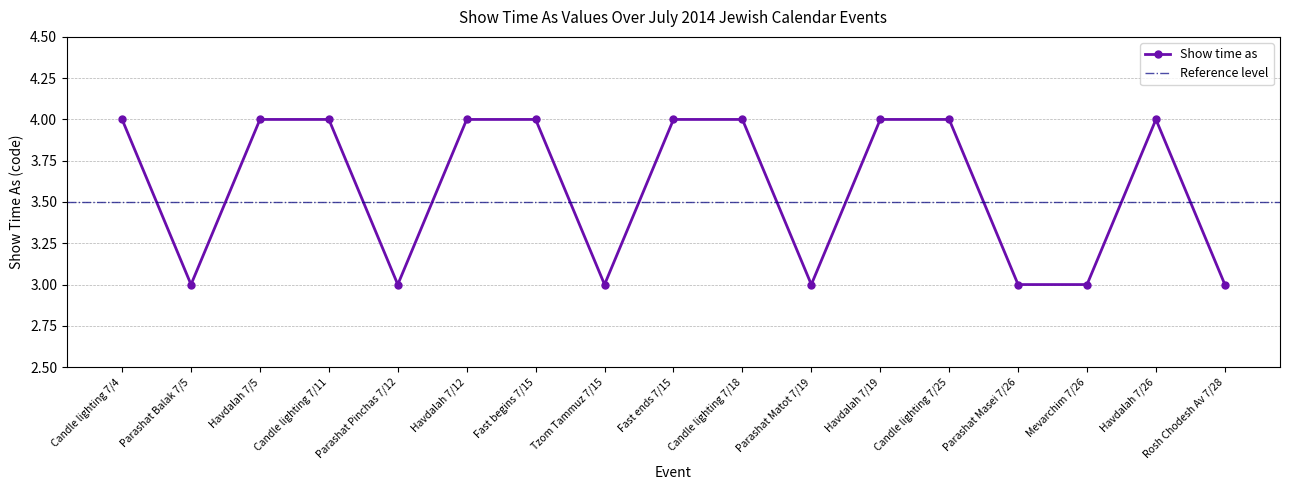

What is the ratio of the value at Tzom Tammuz 7/15 to the value at Candle lighting 7/18?

0.8